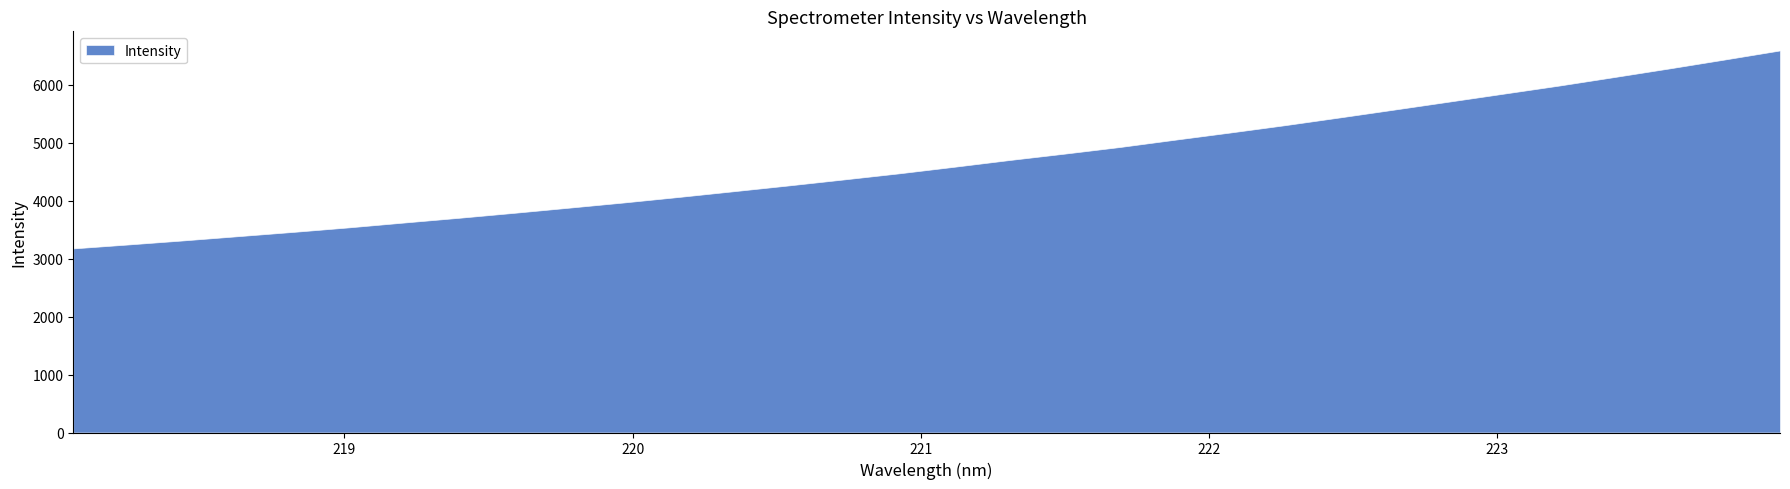

What is the minimum value shown in the chart?

3177.5